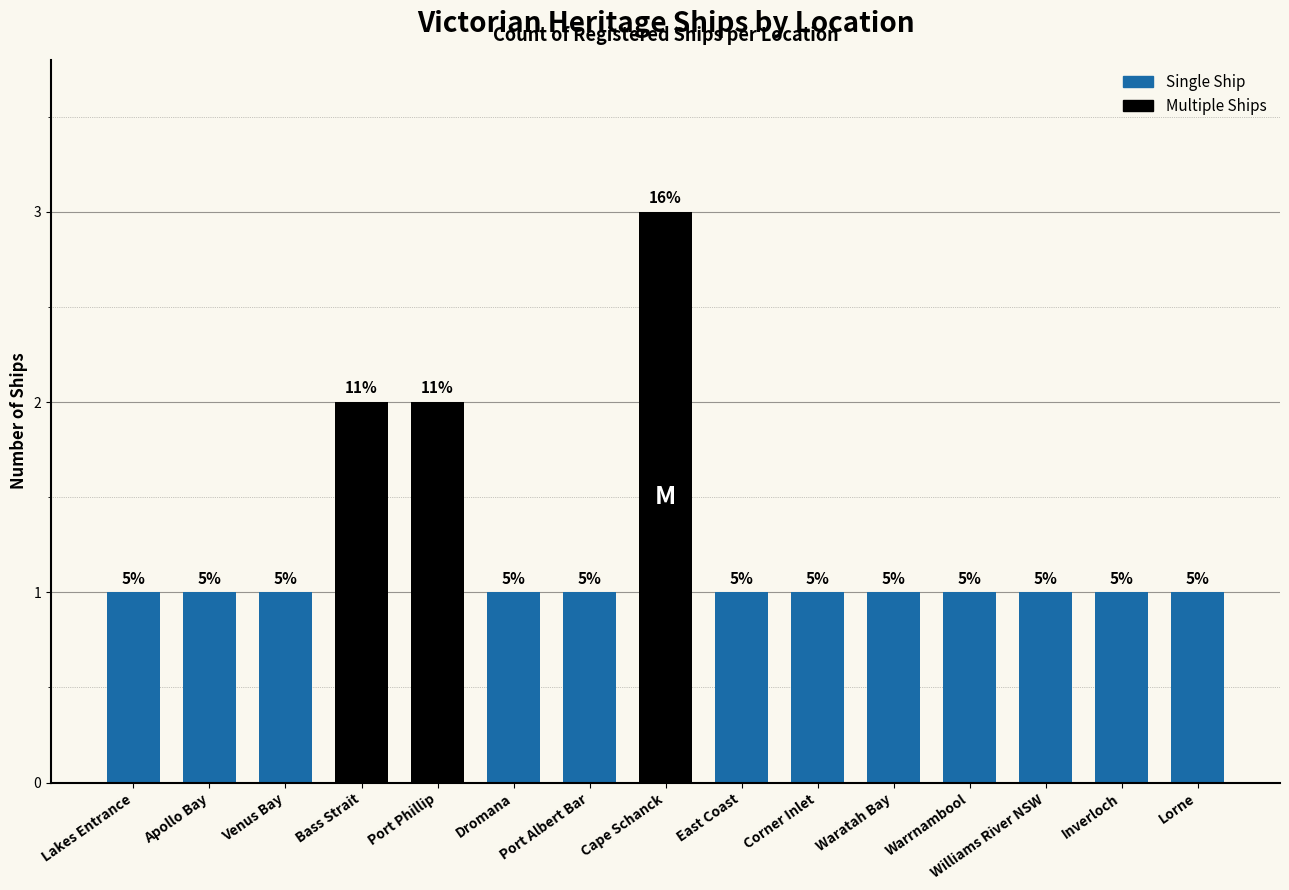

Are the bars horizontal?

No